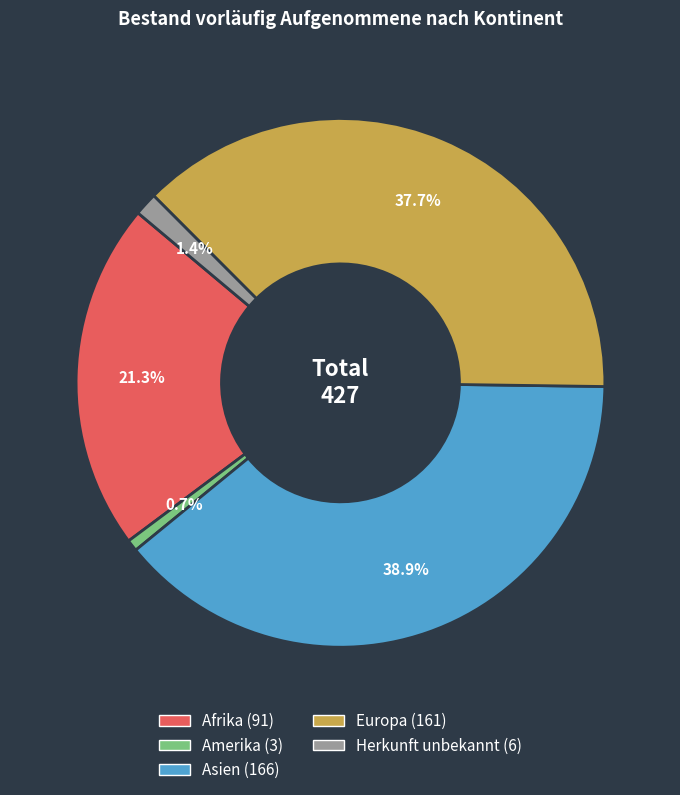

To the nearest percent, what is the combined percentage of Amerika and Afrika?

22%